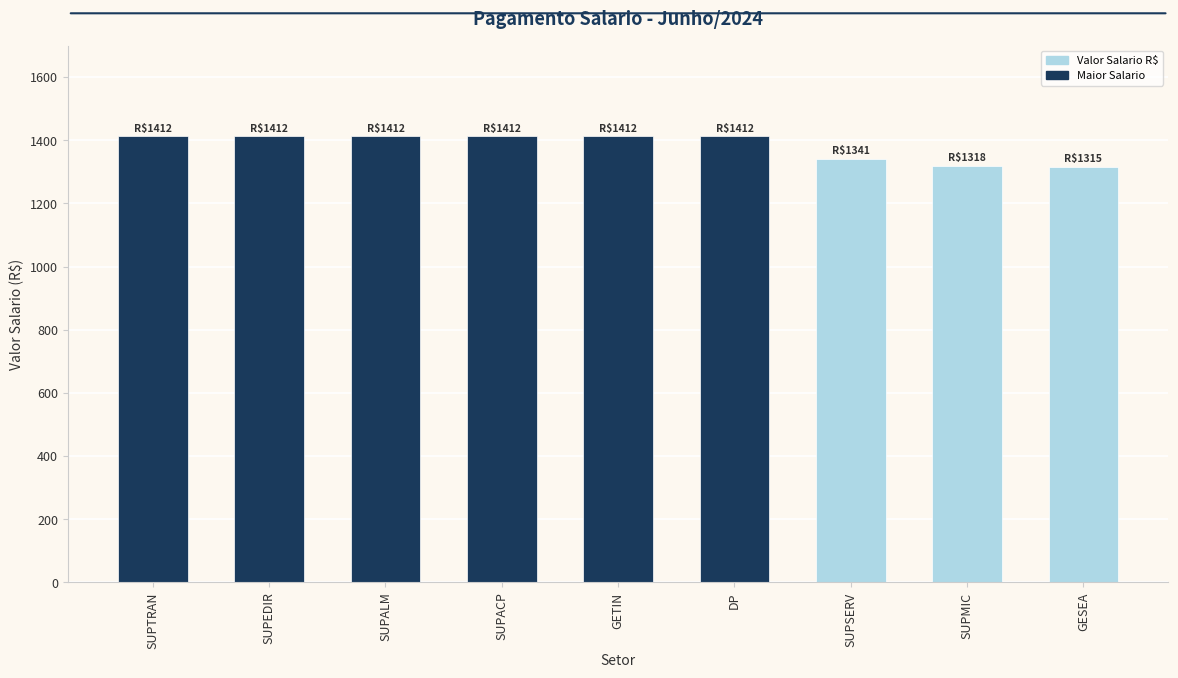

What value does the data have at SUPEDIR?

1412.0